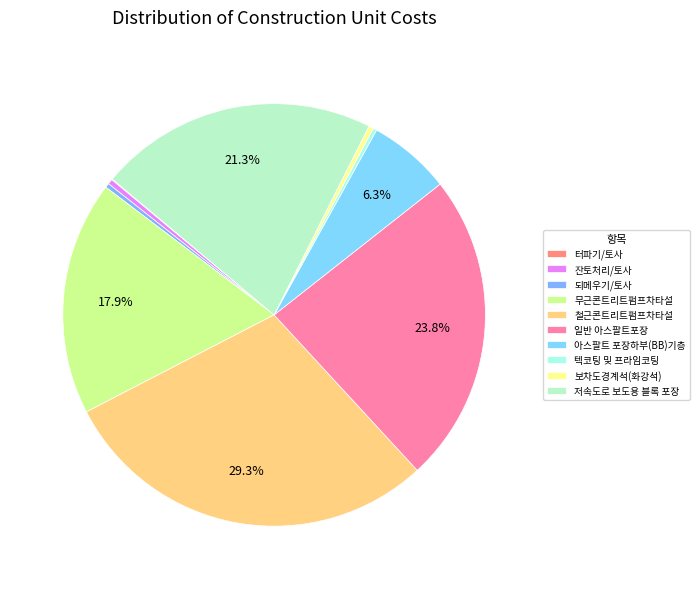

How many segments does this pie chart have?

10